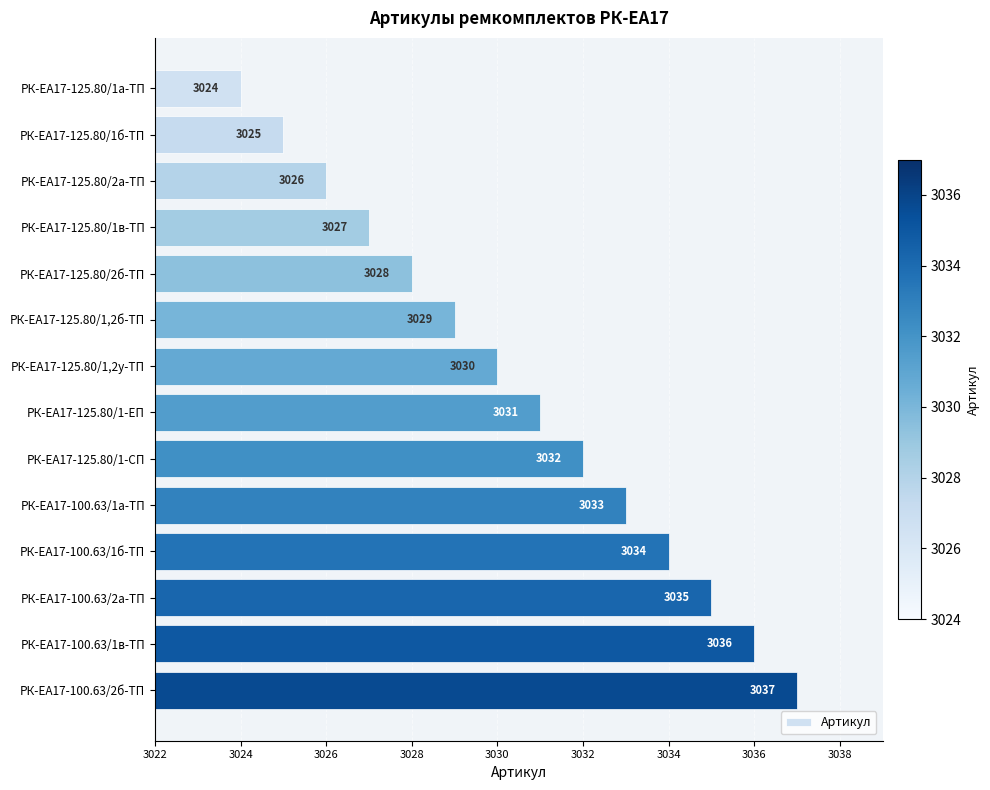

List the labels in order of value, smallest first.

РК-ЕА17-125.80/1а-ТП, РК-ЕА17-125.80/1б-ТП, РК-ЕА17-125.80/2а-ТП, РК-ЕА17-125.80/1в-ТП, РК-ЕА17-125.80/2б-ТП, РК-ЕА17-125.80/1,2б-ТП, РК-ЕА17-125.80/1,2у-ТП, РК-ЕА17-125.80/1-ЕП, РК-ЕА17-125.80/1-СП, РК-ЕА17-100.63/1а-ТП, РК-ЕА17-100.63/1б-ТП, РК-ЕА17-100.63/2а-ТП, РК-ЕА17-100.63/1в-ТП, РК-ЕА17-100.63/2б-ТП